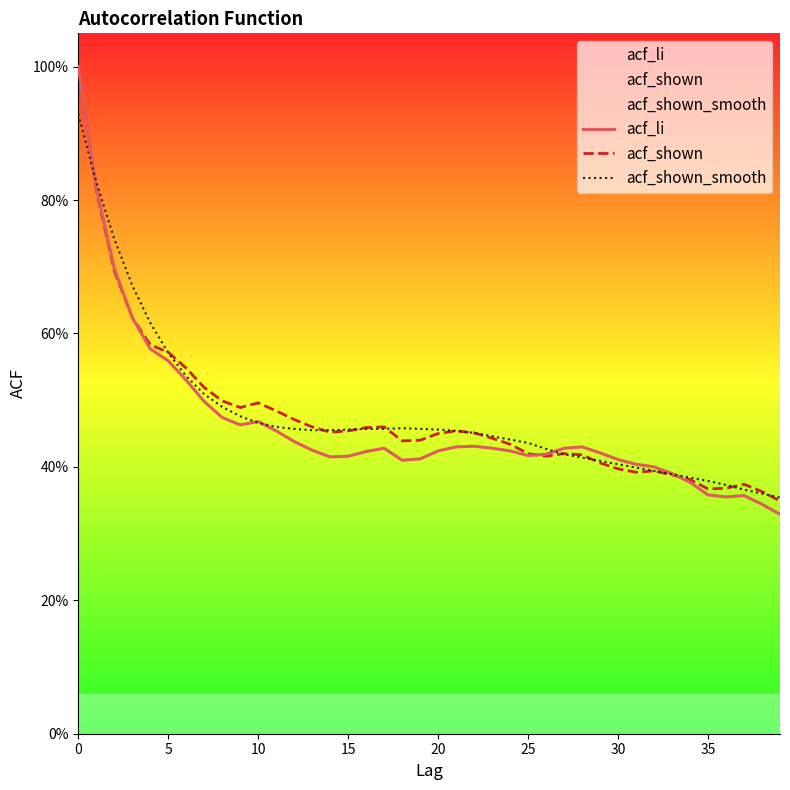

At which label is acf_li closest to 0?

39